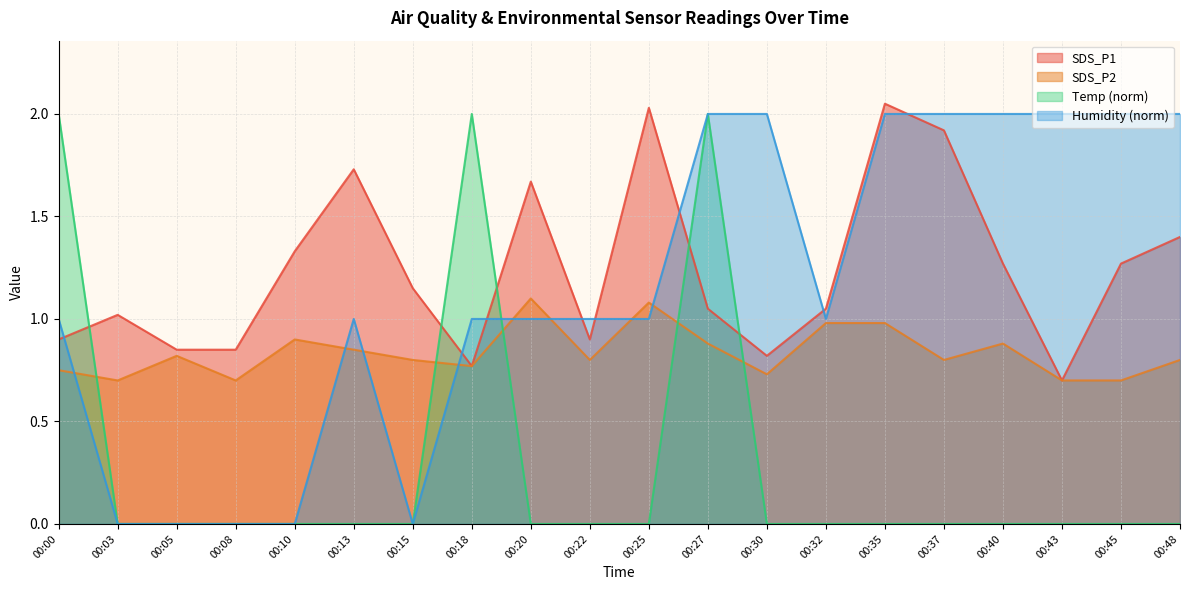

Reading left to right, what are all the values shown in this chart?

SDS_P1: 00:00=0.9	00:03=1.0	00:05=0.8	00:08=0.8	00:10=1.3	00:13=1.7	00:15=1.1	00:18=0.8	00:20=1.7	00:22=0.9	00:25=2.0	00:27=1.1	00:30=0.8	00:32=1.1	00:35=2.0	00:37=1.9	00:40=1.3	00:43=0.7	00:45=1.3	00:48=1.4
SDS_P2: 00:00=0.8	00:03=0.7	00:05=0.8	00:08=0.7	00:10=0.9	00:13=0.8	00:15=0.8	00:18=0.8	00:20=1.1	00:22=0.8	00:25=1.1	00:27=0.9	00:30=0.7	00:32=1.0	00:35=1.0	00:37=0.8	00:40=0.9	00:43=0.7	00:45=0.7	00:48=0.8
Temp: 00:00=2.0	00:03=0.0	00:05=0.0	00:08=0.0	00:10=0.0	00:13=0.0	00:15=0.0	00:18=2.0	00:20=0.0	00:22=0.0	00:25=0.0	00:27=2.0	00:30=0.0	00:32=0.0	00:35=0.0	00:37=0.0	00:40=0.0	00:43=0.0	00:45=0.0	00:48=0.0
Humidity: 00:00=1.0	00:03=0.0	00:05=0.0	00:08=0.0	00:10=0.0	00:13=1.0	00:15=0.0	00:18=1.0	00:20=1.0	00:22=1.0	00:25=1.0	00:27=2.0	00:30=2.0	00:32=1.0	00:35=2.0	00:37=2.0	00:40=2.0	00:43=2.0	00:45=2.0	00:48=2.0